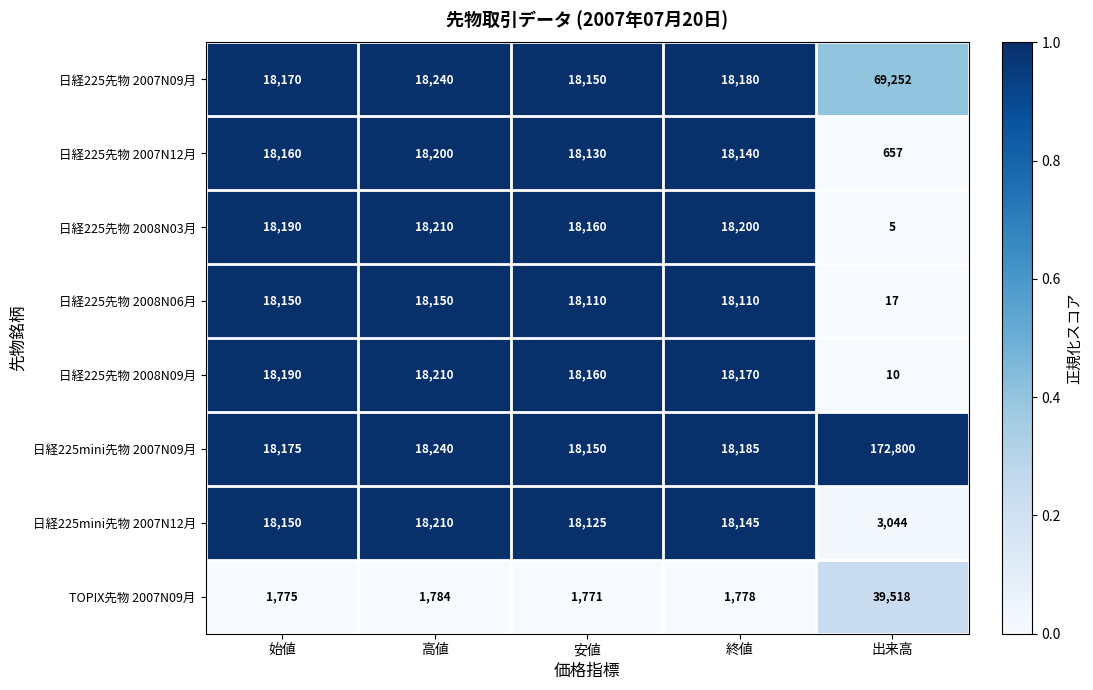

At which category is the sum across all series the highest?

出来高